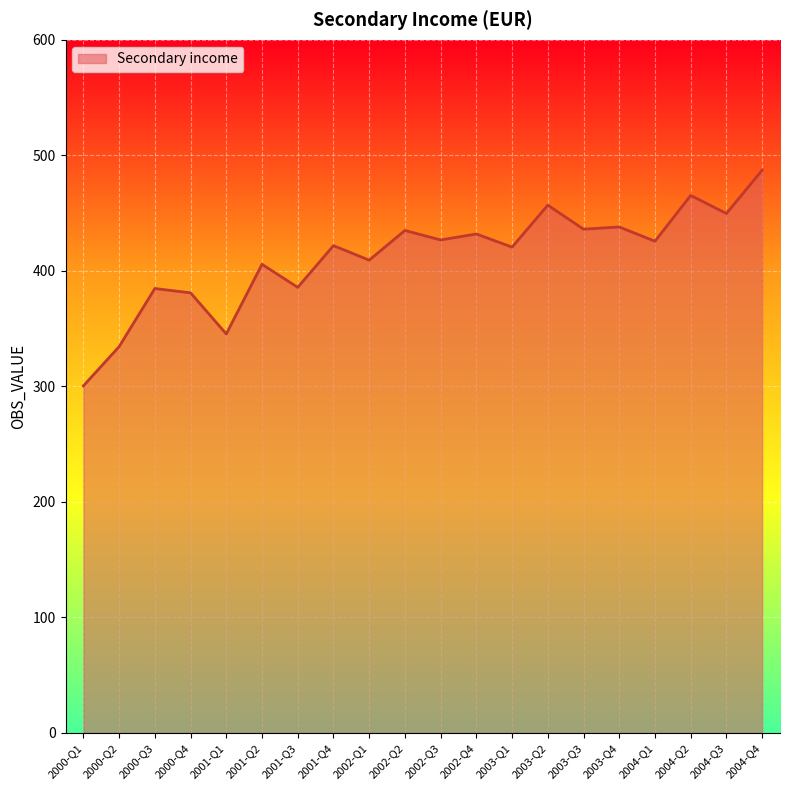

The chart shows a value of 345.3 at 2001-Q1. True or false?

True